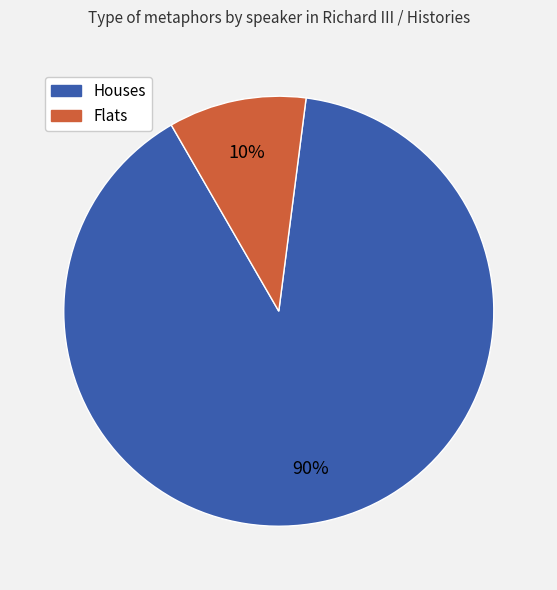

To the nearest percent, what is the average slice percentage?

50%